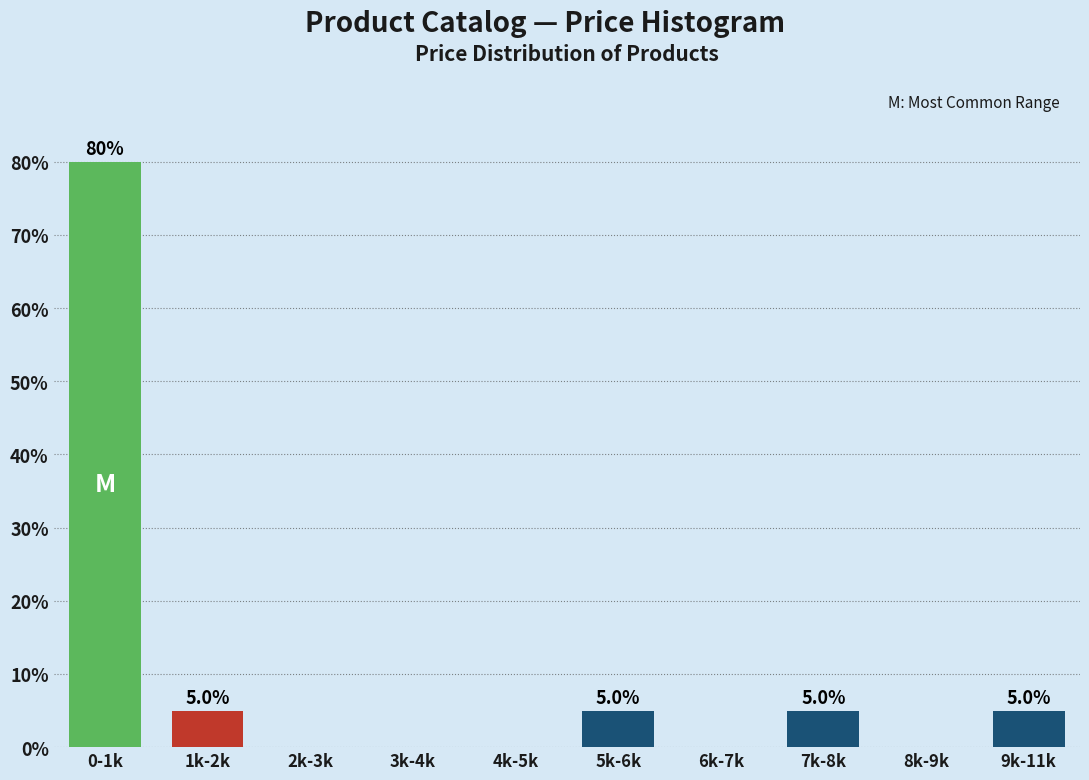

Reading right to left, transcribe all the data shown in this chart.

9k-11k=5	8k-9k=0	7k-8k=5	6k-7k=0	5k-6k=5	4k-5k=0	3k-4k=0	2k-3k=0	1k-2k=5	0-1k=80